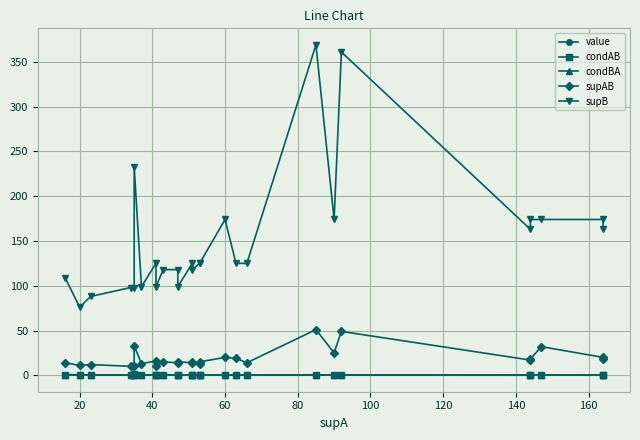

Which category has the lowest value in the condBA series?

160